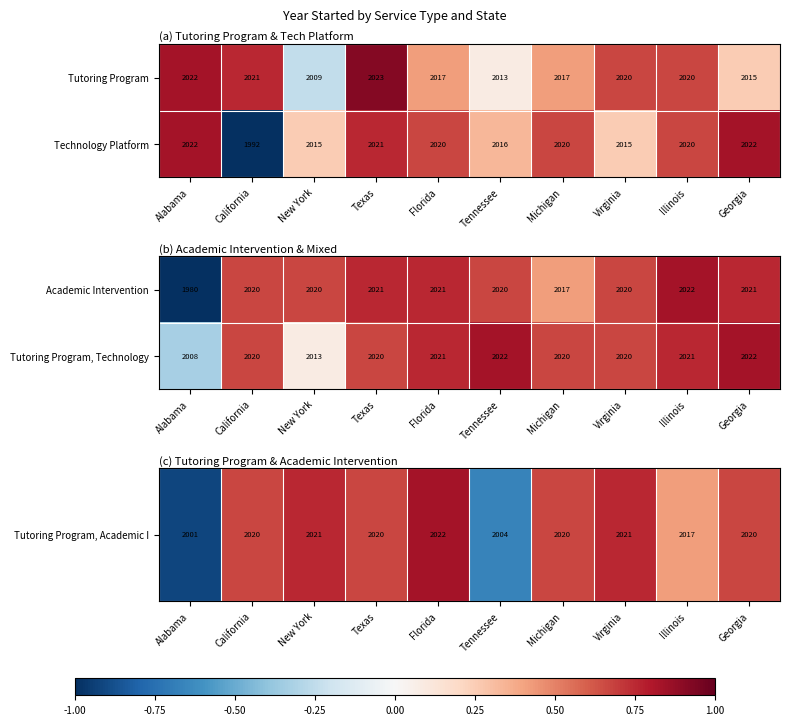

Read the Tutoring Program value at Texas, to the nearest 5.

2025